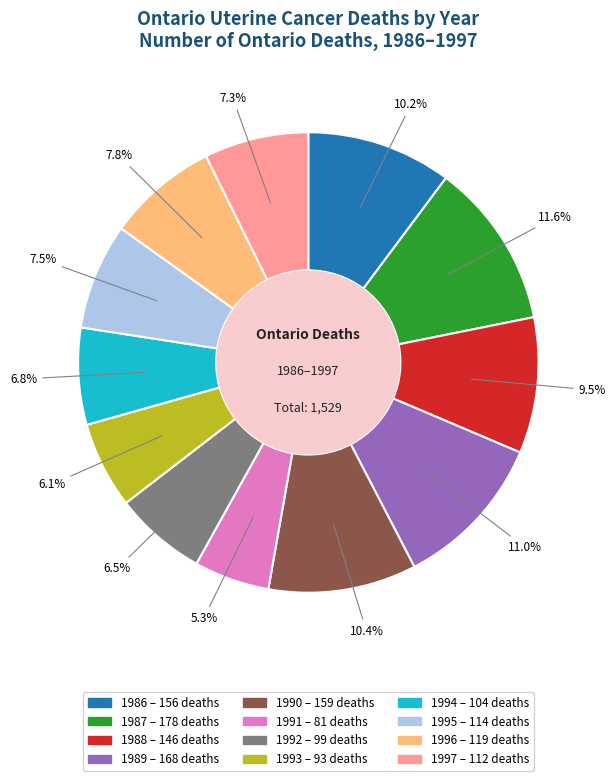

To the nearest percent, what is the average slice percentage?

8%